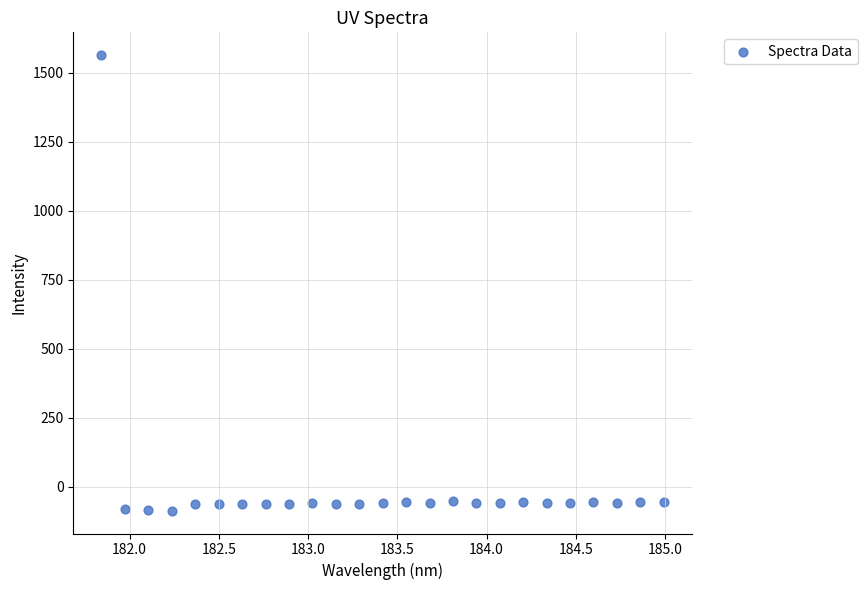

What is the range of X values (max minus min)?

3.1